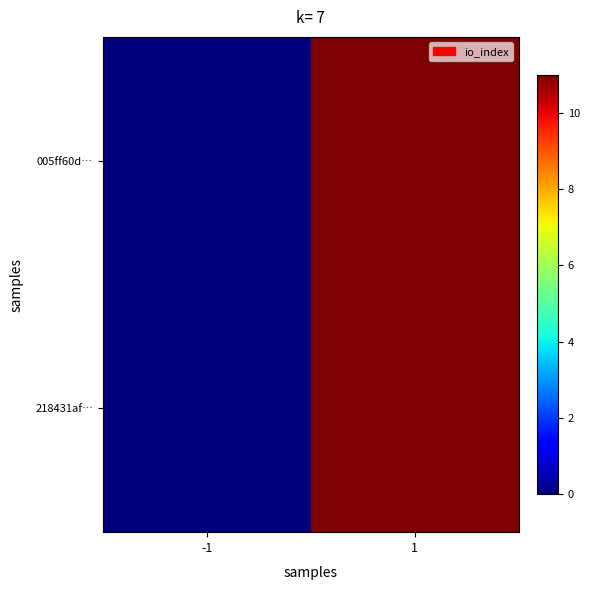

Which has a higher value, 1 or -1?

1